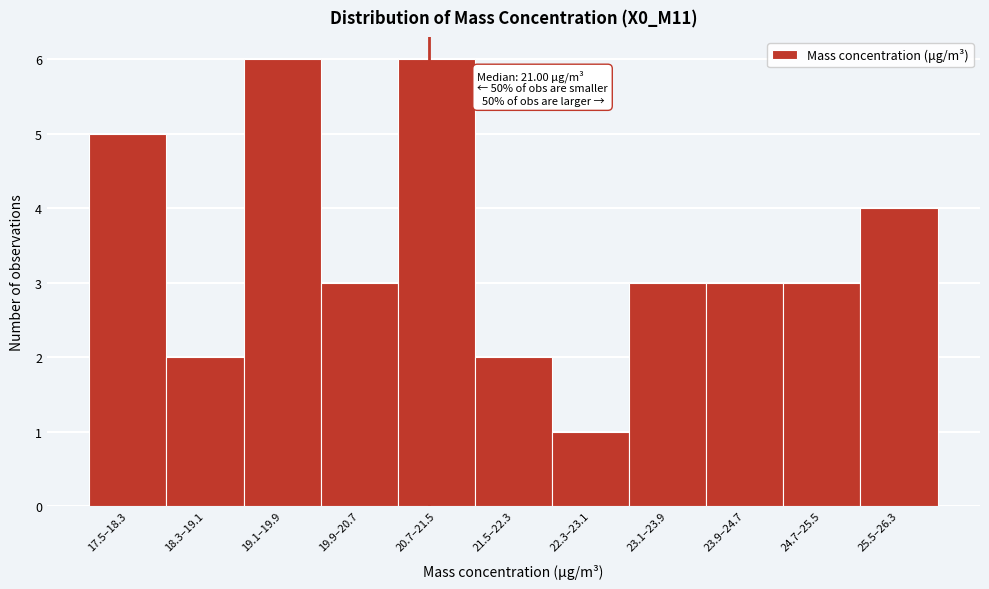

Reading left to right, list all the values displayed in this chart.

5	2	6	3	6	2	1	3	3	3	4